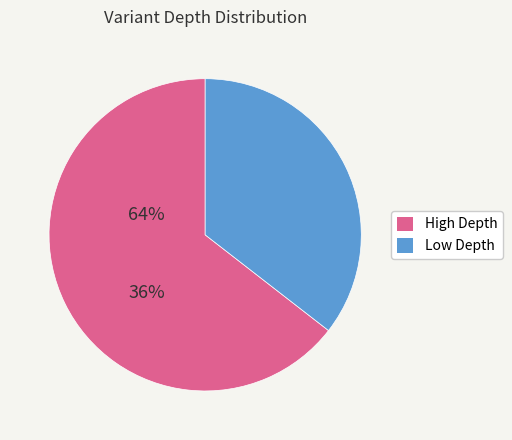

Does any single category account for the majority?

Yes